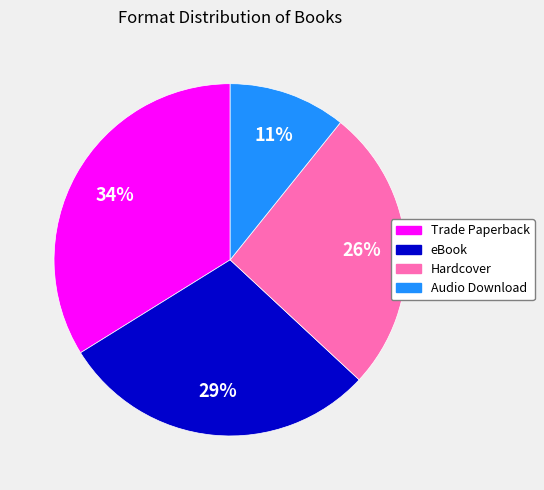

The Trade Paperback slice represents 34% of the pie. True or false?

True